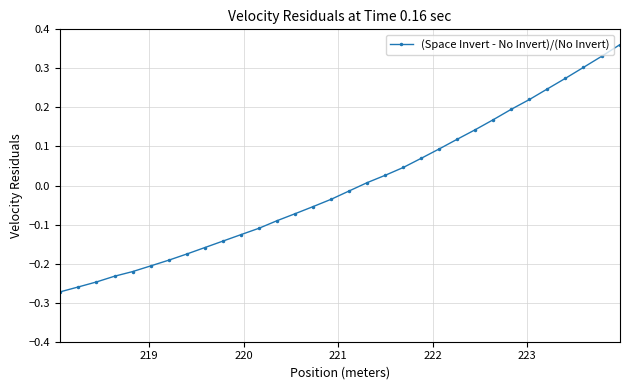

What is the difference between the maximum and minimum values?

0.6